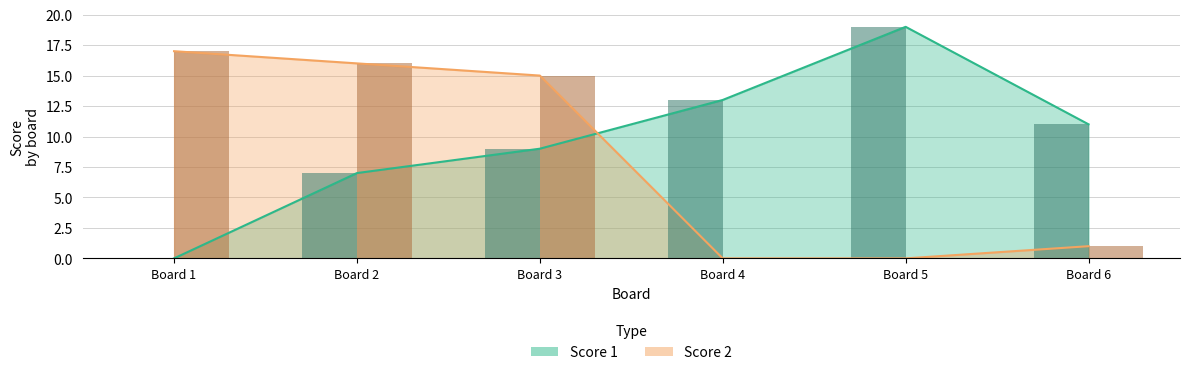

How many data points in Score 2 are above 15?

2